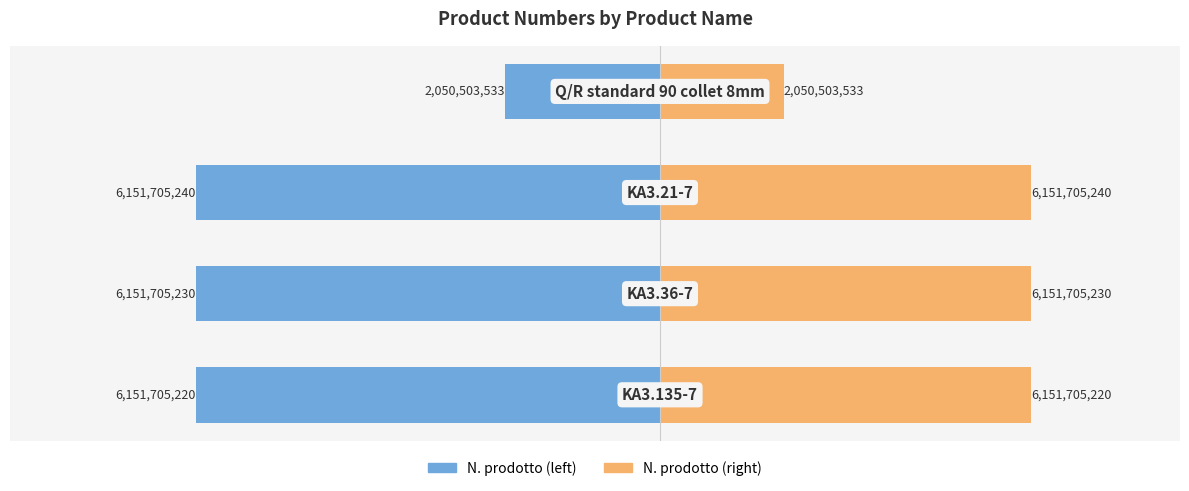

Is the value of N. prodotto (left) at 0 greater than the value of N. prodotto (right) at 1?

No